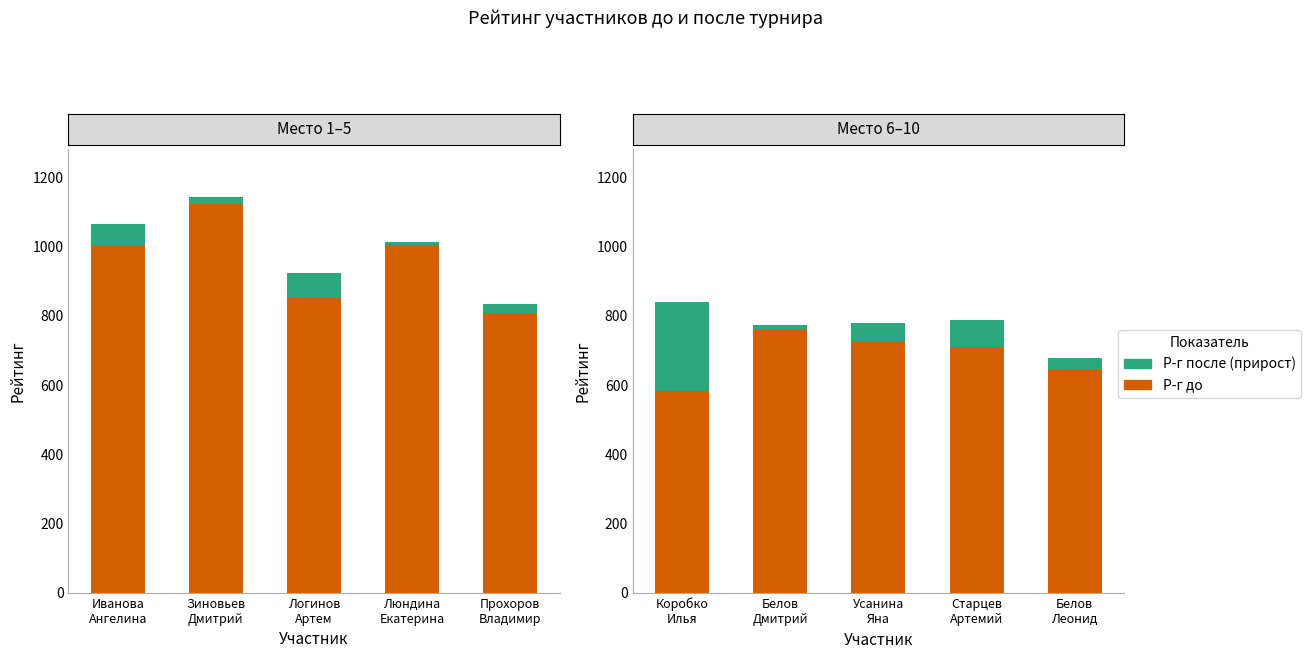

How many series are shown in this chart?

2